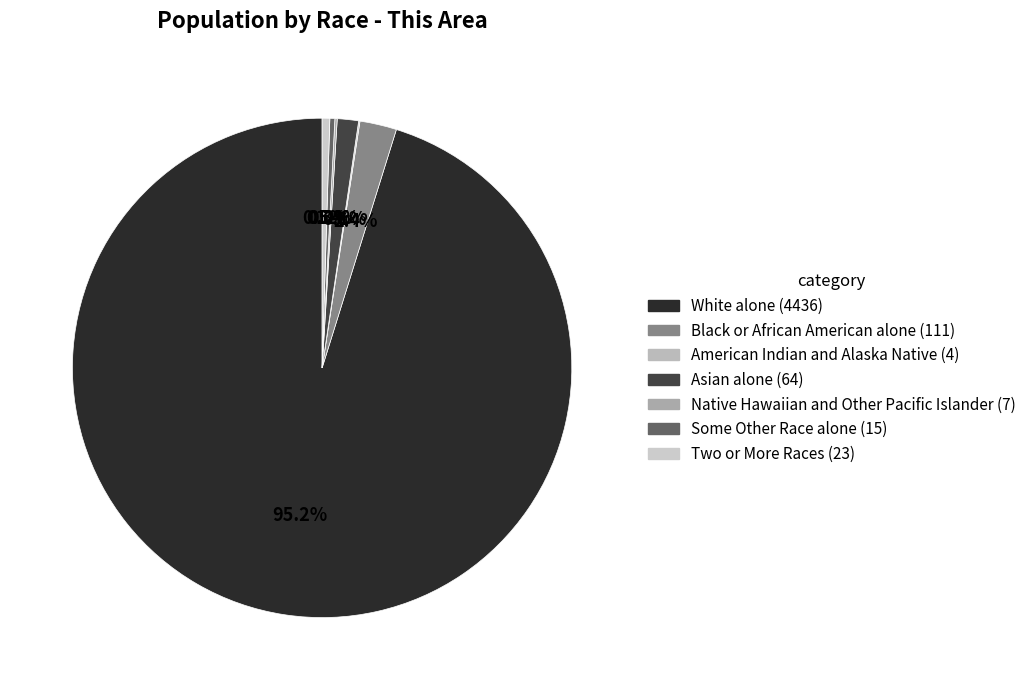

What is the largest slice in the pie chart?

White alone